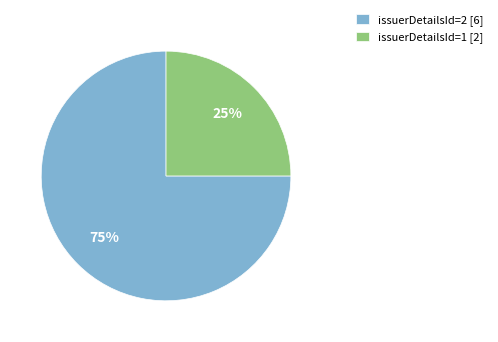

Between issuerDetailsId=1 [2] and issuerDetailsId=2 [6], which is larger?

issuerDetailsId=2 [6]